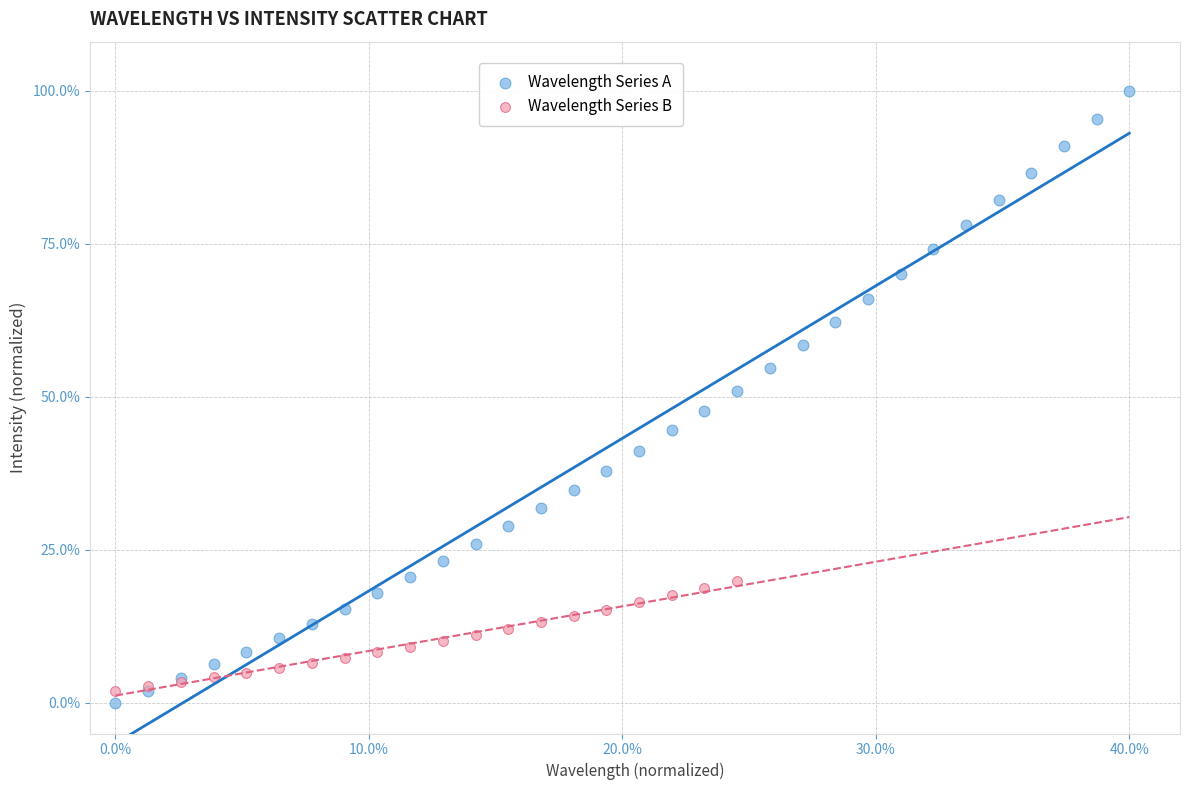

Which series reaches the maximum Y coordinate?

Wavelength Series A